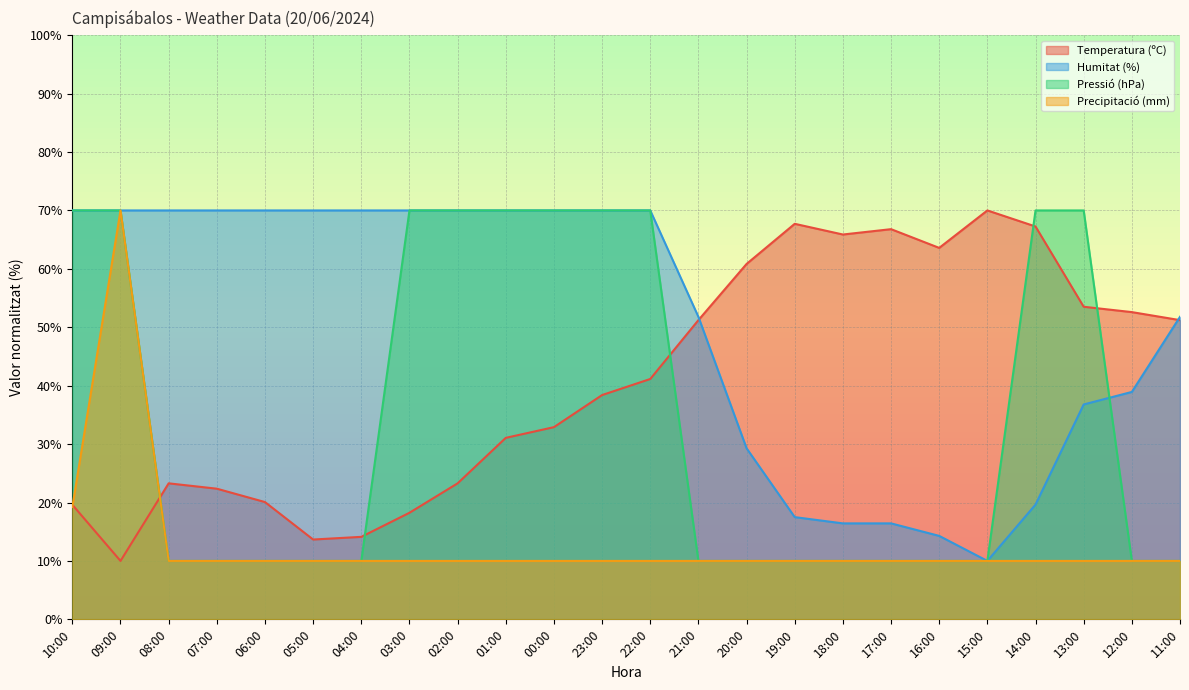

What is the difference between the maximum and second lowest values in the Temperatura (ºC) series?

56.3